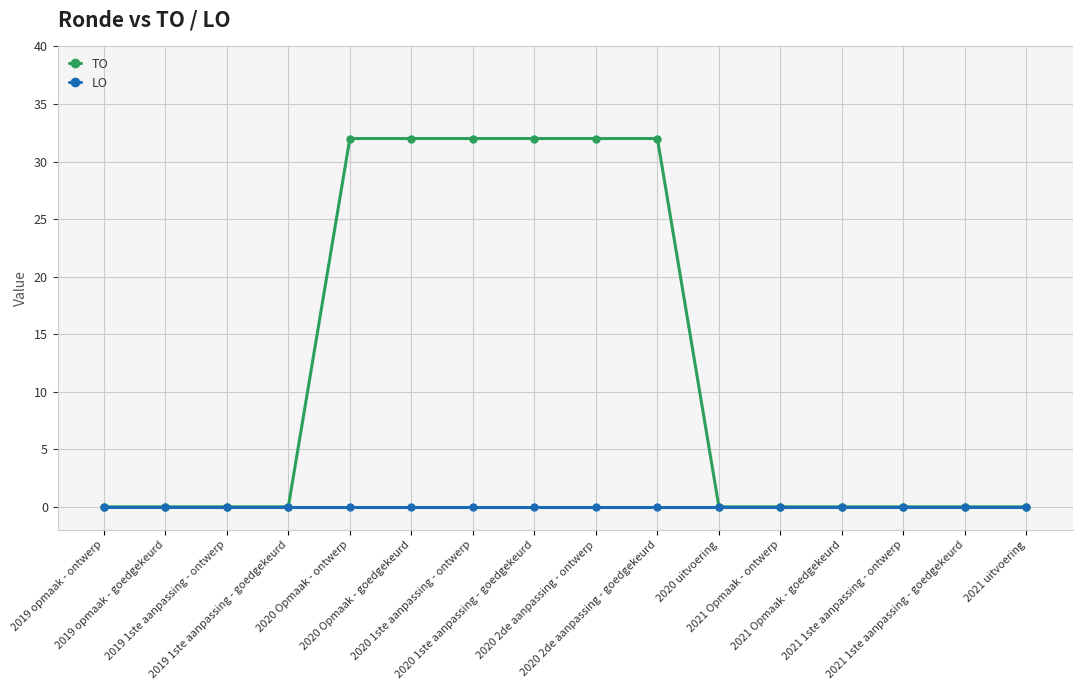

What is the difference between the highest and lowest values at 2020 1ste aanpassing - goedgekeurd?

32